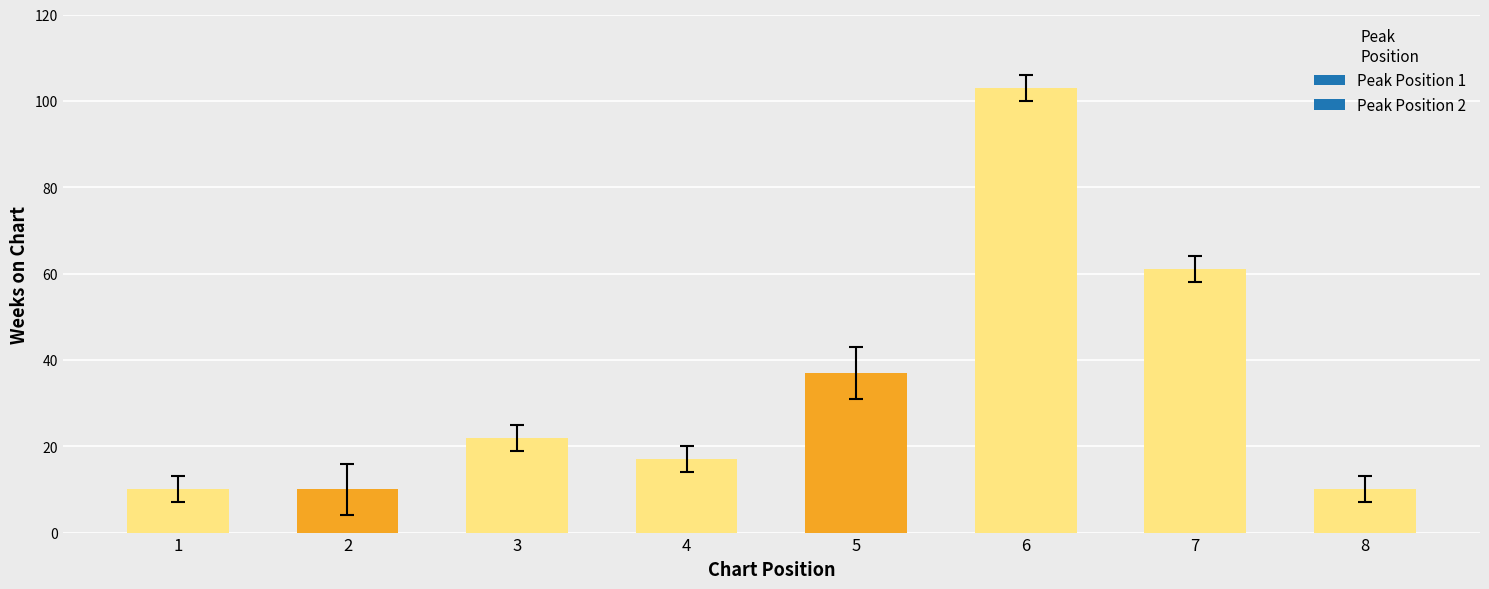

The value at 4 is 4. True or false?

False